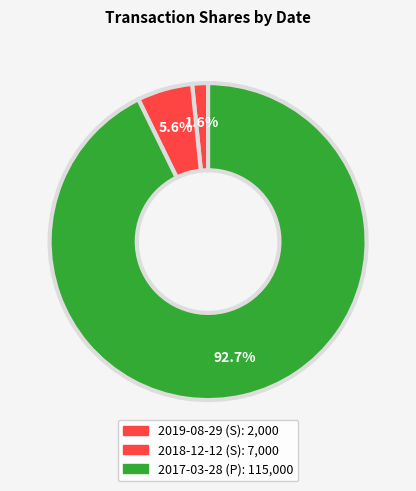

How much of the chart is everything except 2018-12-12 (S)?

94.4%